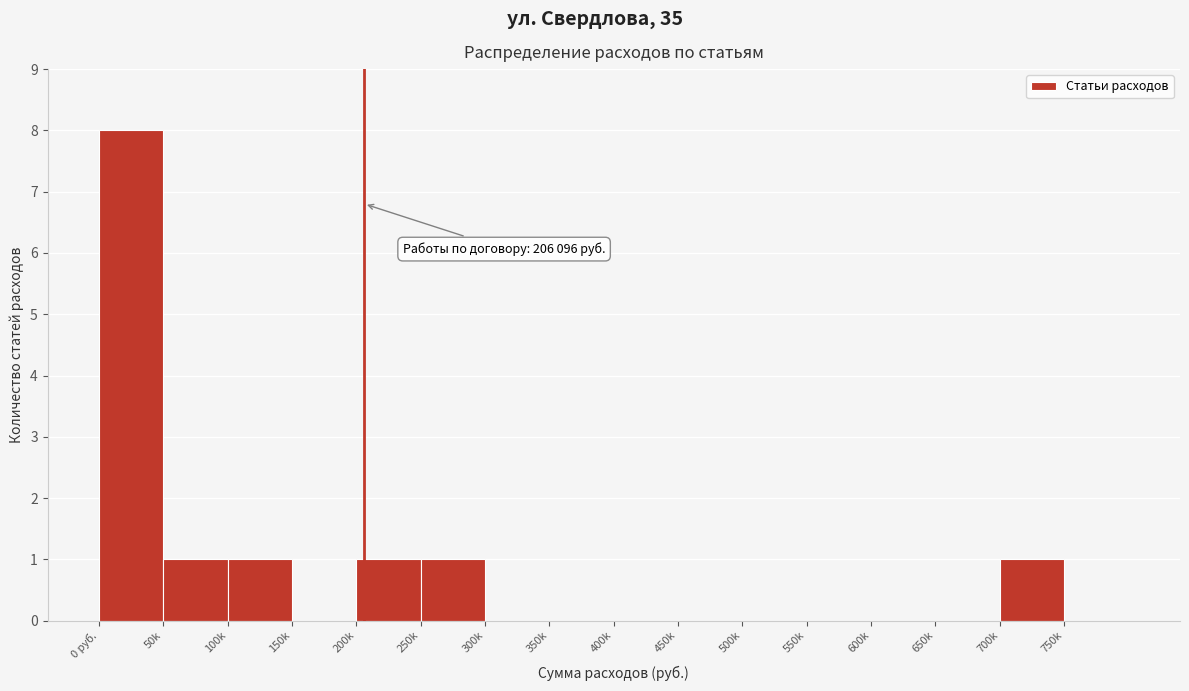

Reading left to right, what are all the values shown in this chart?

0 руб.=8	50k=1	100k=1	150k=0	200k=1	250k=1	300k=0	350k=0	400k=0	450k=0	500k=0	550k=0	600k=0	650k=0	700k=1	750k=0